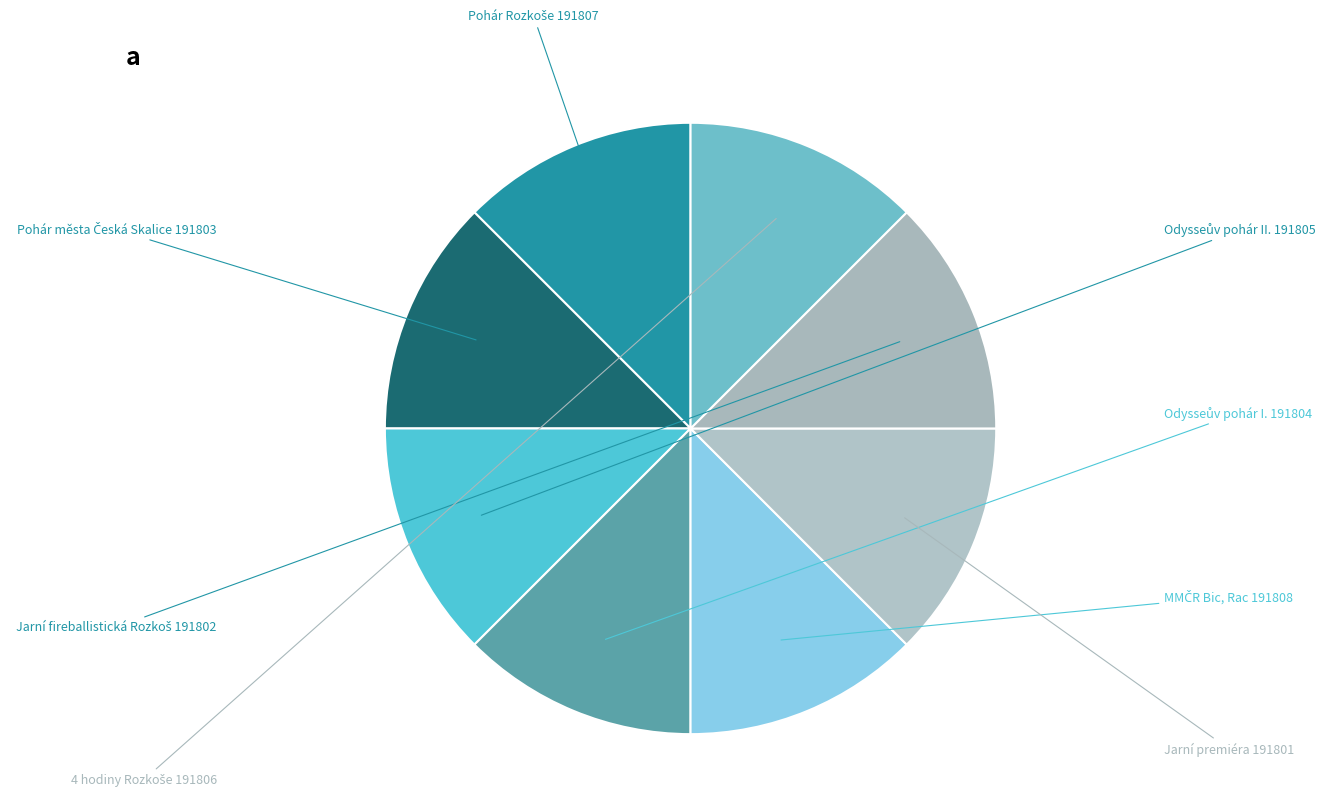

How many slices are in this pie chart?

8